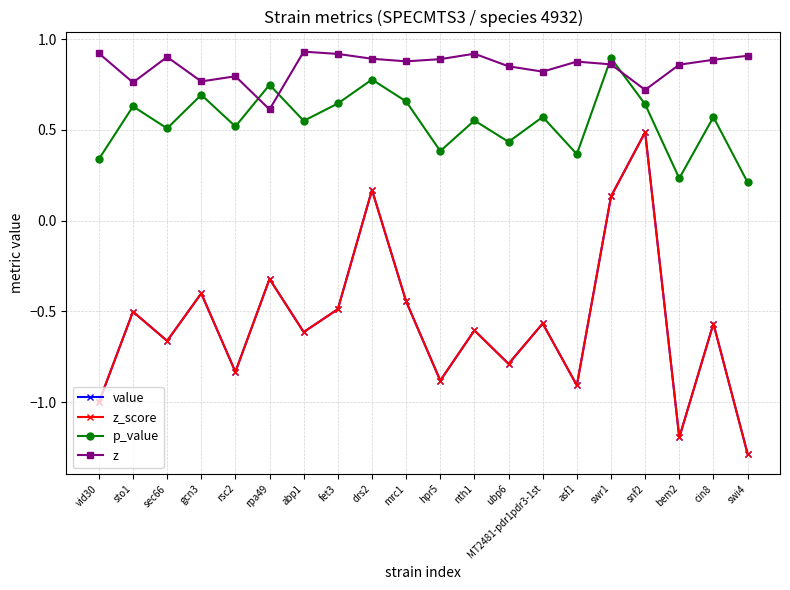

Reading right to left, transcribe all the data shown in this chart.

value: -1.3	-0.6	-1.2	0.5	0.1	-0.9	-0.6	-0.8	-0.6	-0.9	-0.4	0.2	-0.5	-0.6	-0.3	-0.8	-0.4	-0.7	-0.5	-1.0
z_score: -1.3	-0.6	-1.2	0.5	0.1	-0.9	-0.6	-0.8	-0.6	-0.9	-0.4	0.2	-0.5	-0.6	-0.3	-0.8	-0.4	-0.7	-0.5	-1.0
p_value: 0.2	0.6	0.2	0.6	0.9	0.4	0.6	0.4	0.6	0.4	0.7	0.8	0.6	0.5	0.7	0.5	0.7	0.5	0.6	0.3
z: 0.9	0.9	0.9	0.7	0.9	0.9	0.8	0.8	0.9	0.9	0.9	0.9	0.9	0.9	0.6	0.8	0.8	0.9	0.8	0.9